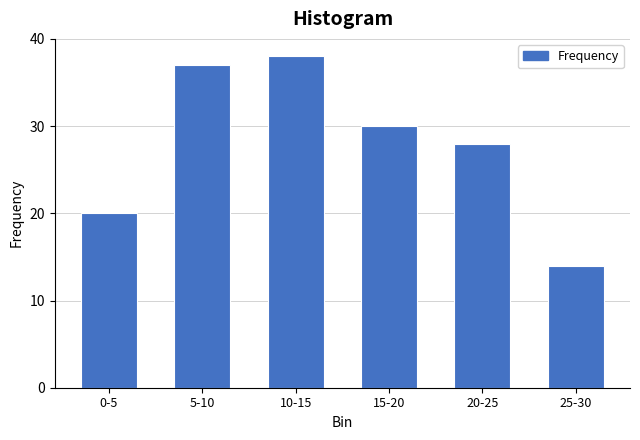

Reading right to left, extract all data points from this chart.

25-30=14	20-25=28	15-20=30	10-15=38	5-10=37	0-5=20